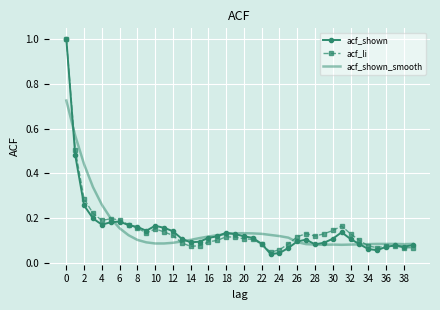

Which series has the widest spread of values?

acf_shown